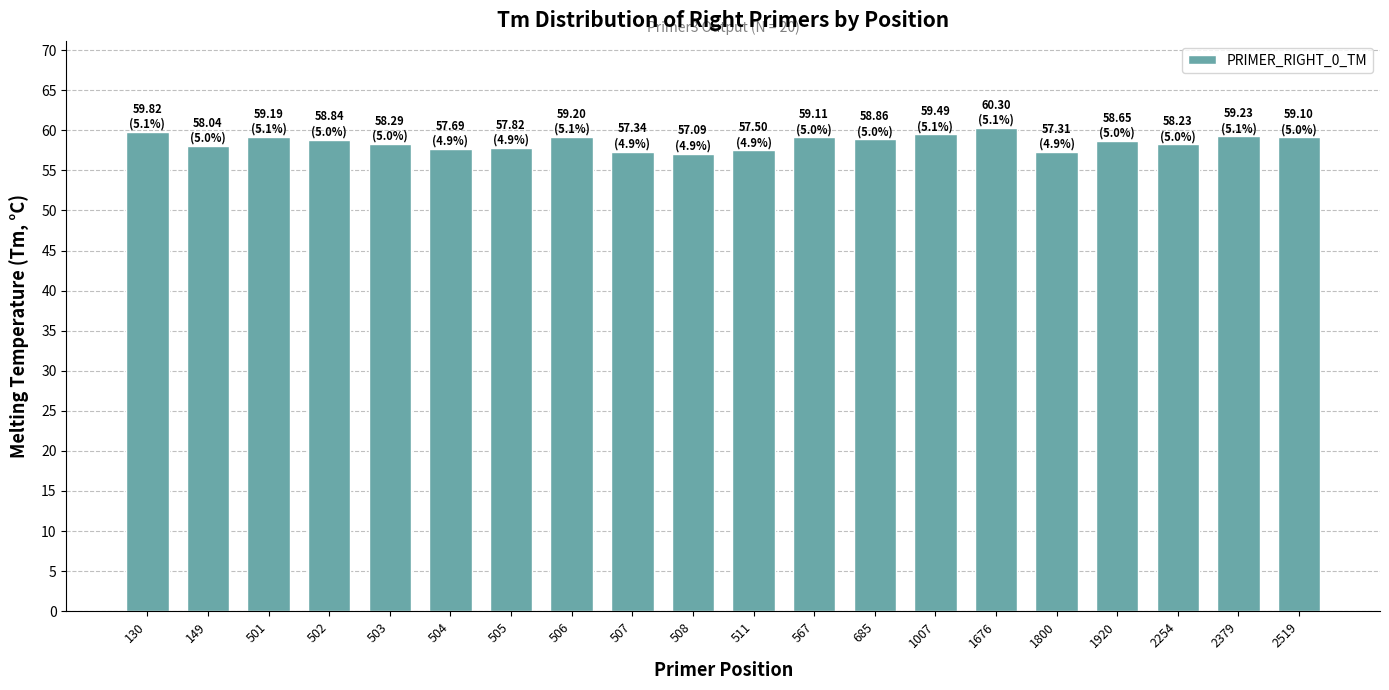

What is the greatest value displayed?

60.3